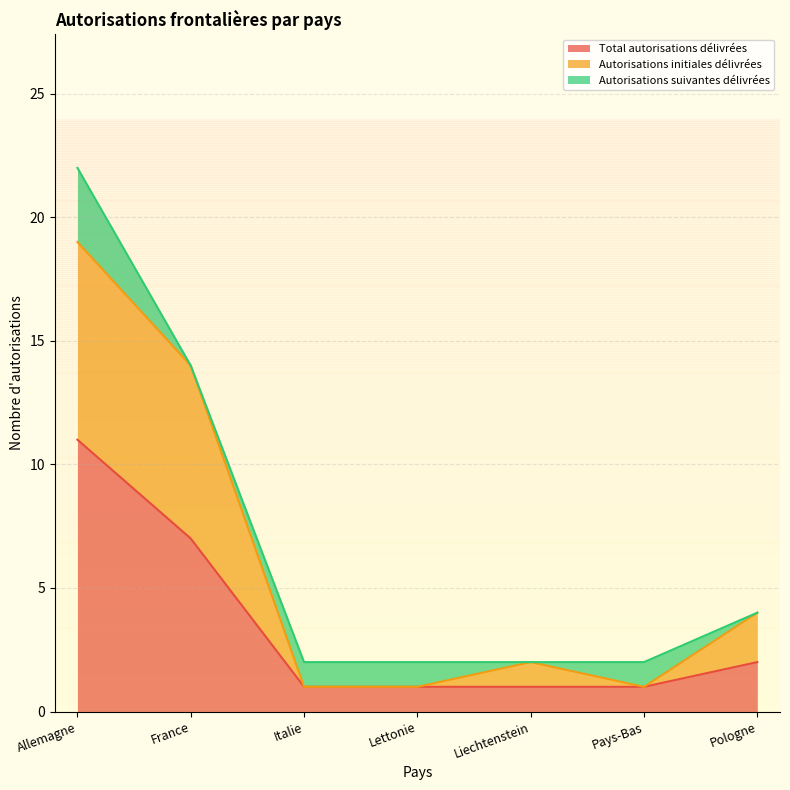

True or false: Total autorisations délivrées and Autorisations initiales délivrées cross at least once.

False